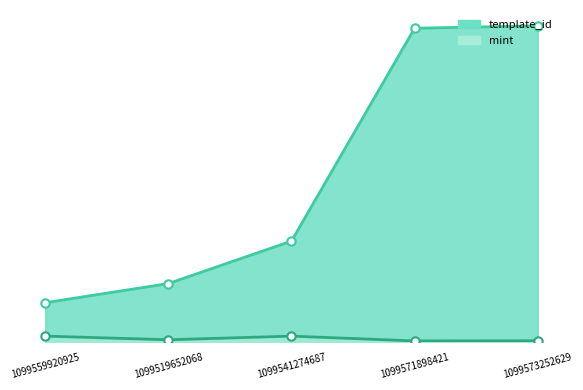

What is the value of the mint point at the 4th from the left?

1467